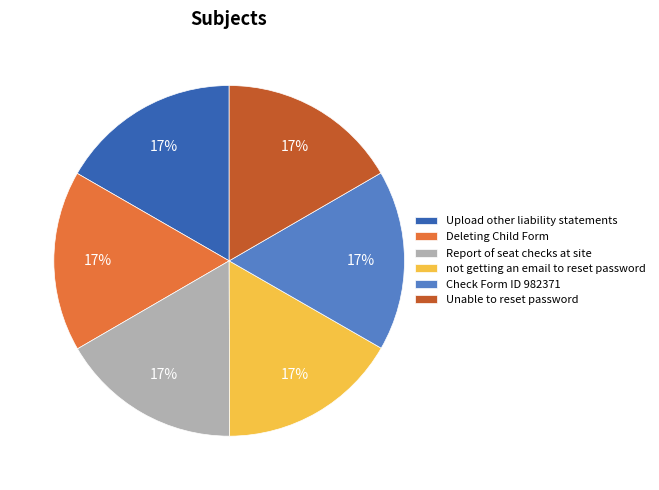

How many slices are in this pie chart?

6